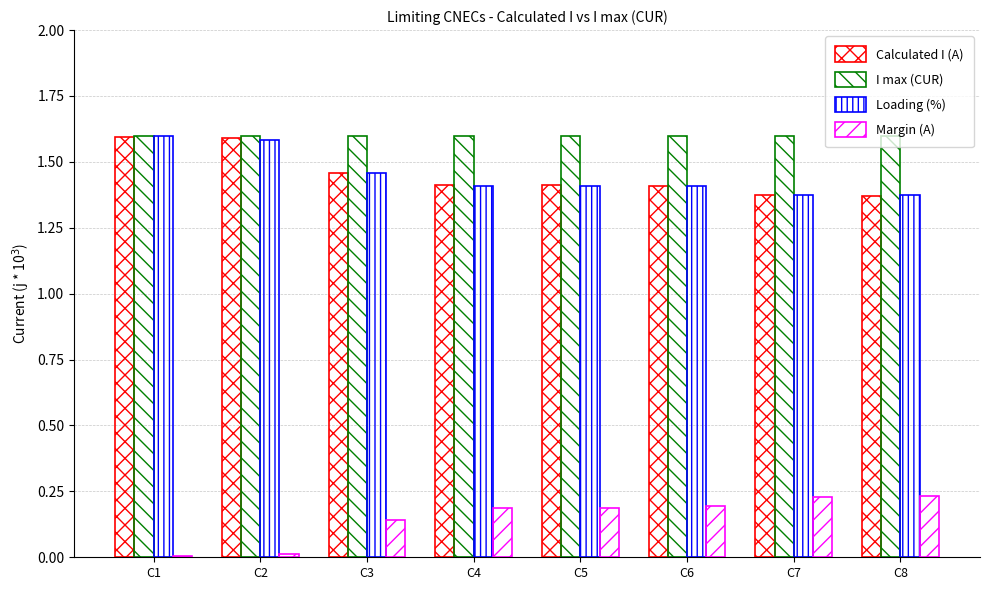

How many categories are shown in the chart?

8